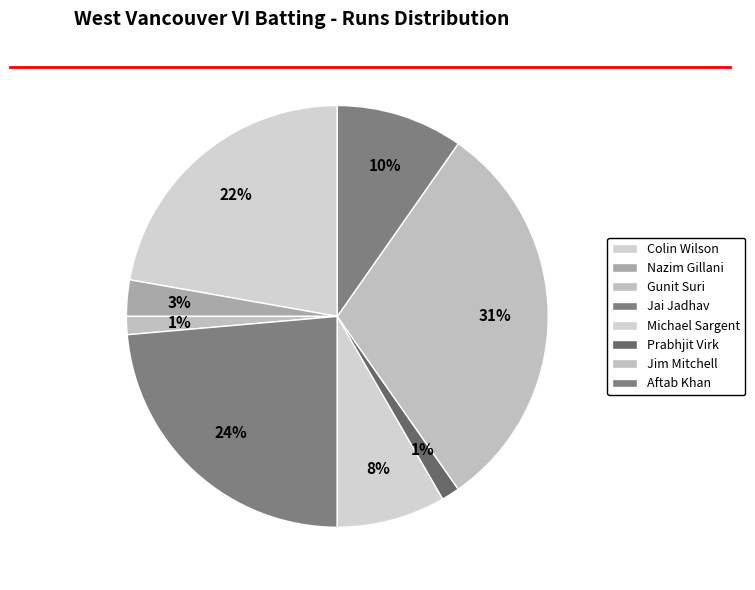

How many segments does this pie chart have?

8